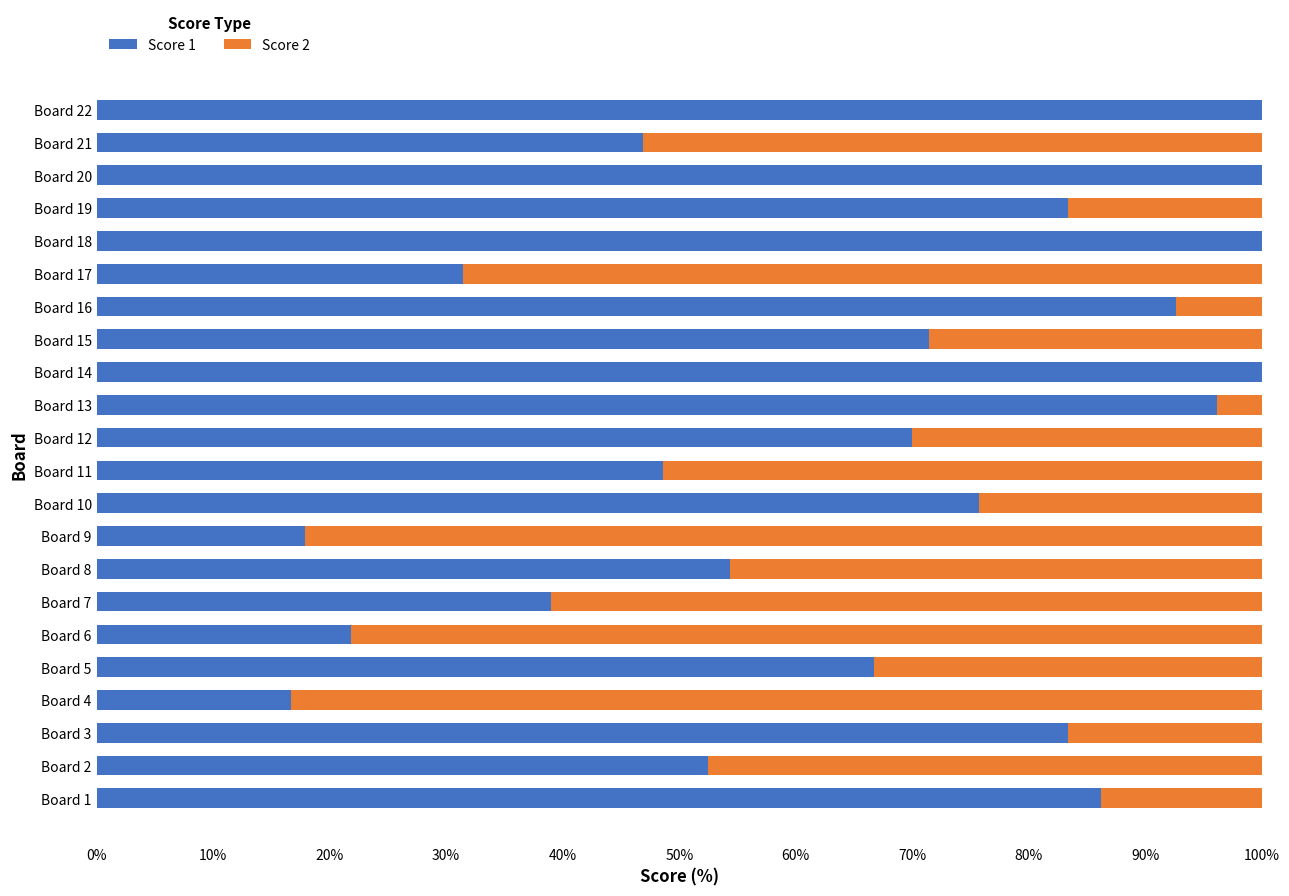

The Score 1 series shows 50.9 at Board 7. True or false?

False